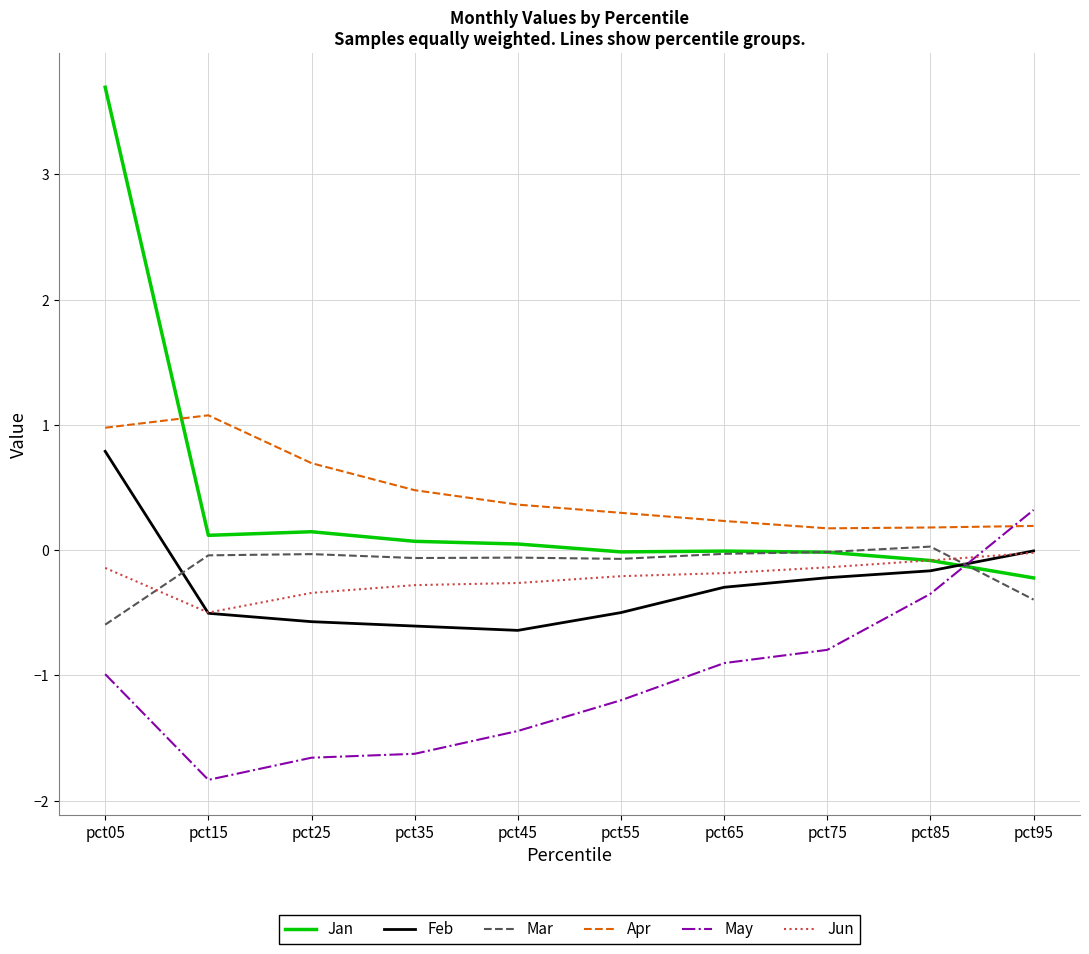

What value does the May series have at pct85?

-0.3